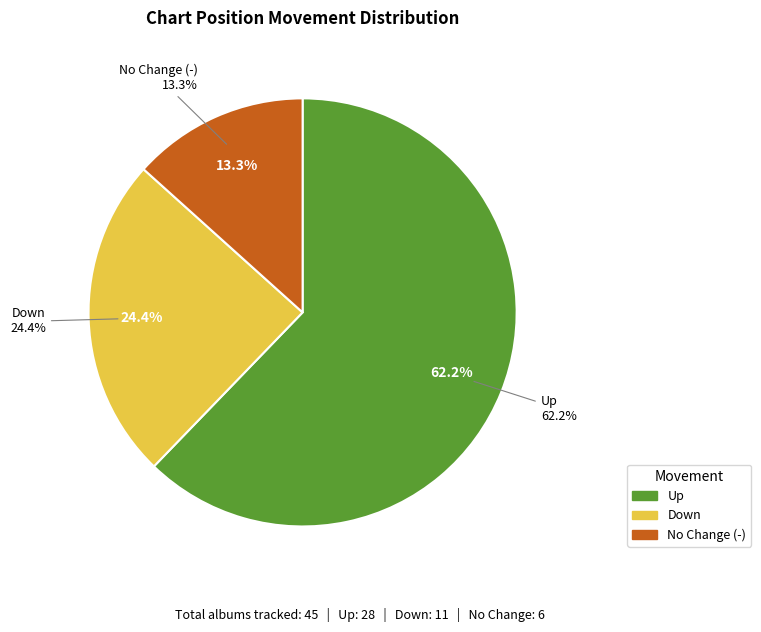

Approximately how many times larger is the value at up compared to down?

2.5